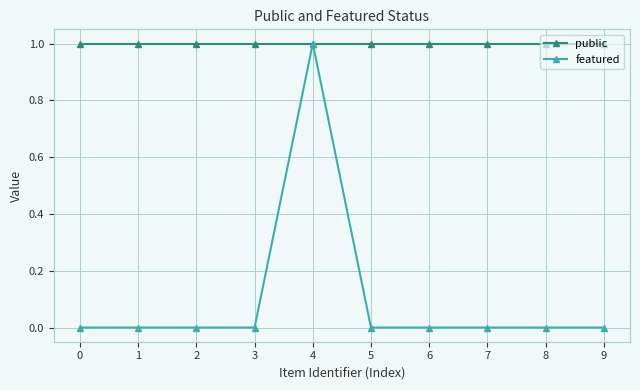

Is the value of featured at 9 greater than the value of public at 9?

No